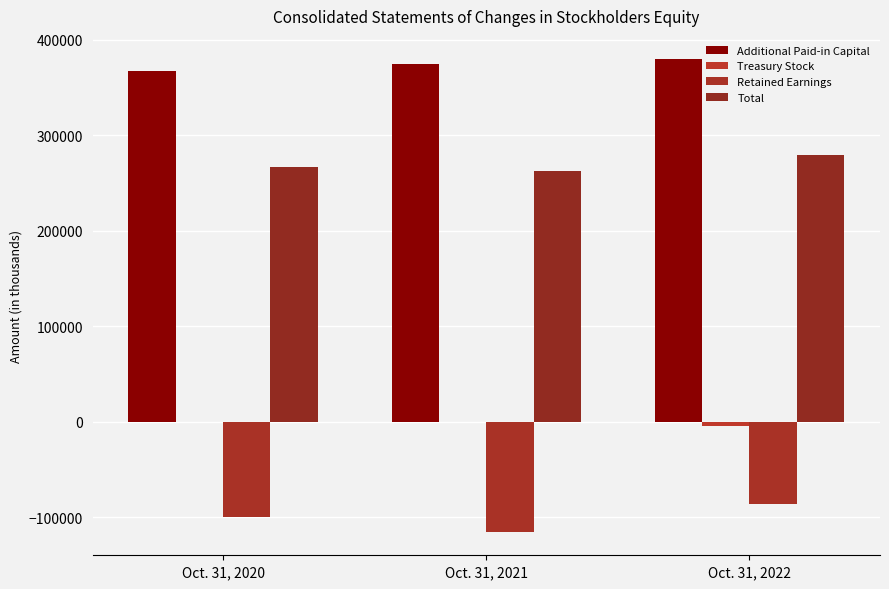

What is the total value across all series at Oct. 31, 2022?

567876